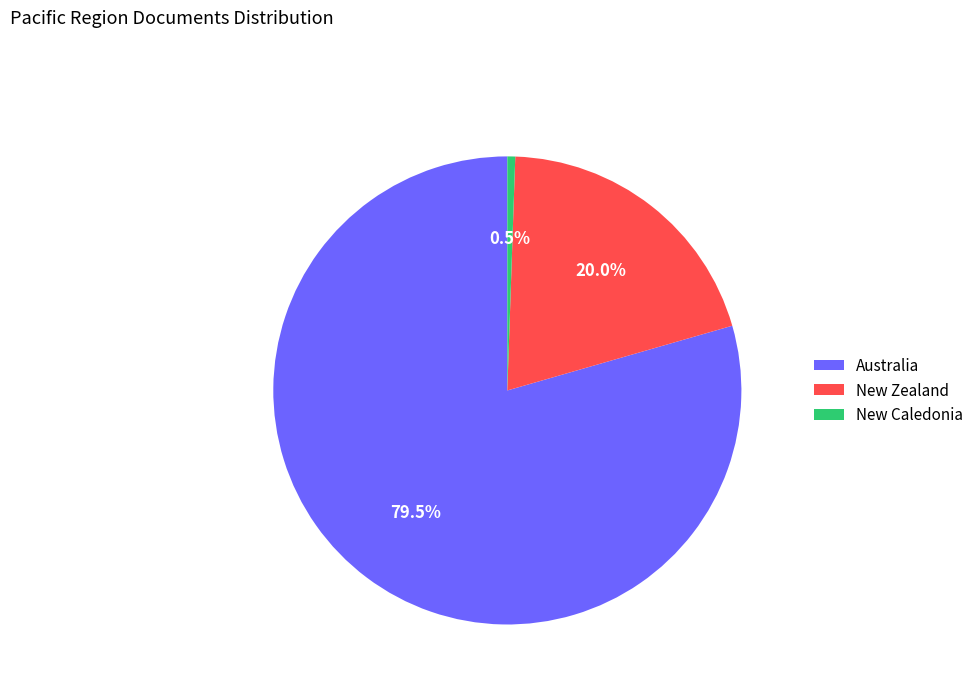

Approximately how many times larger is the value at New Zealand compared to New Caledonia?

37.0